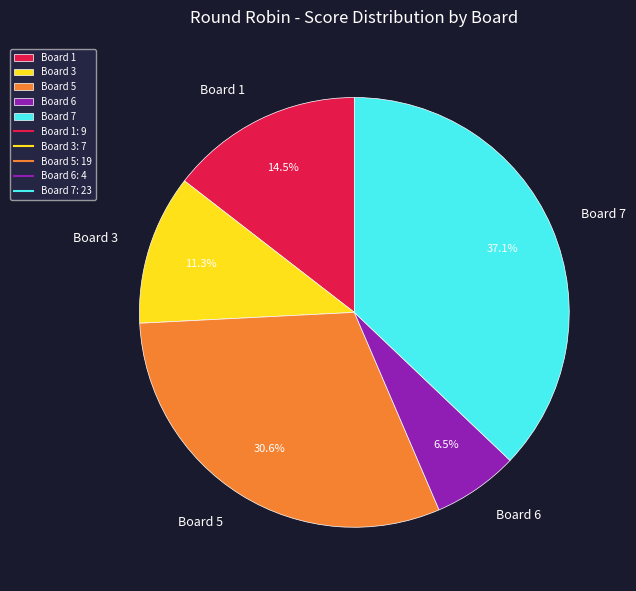

Which slice is the largest?

Board 7